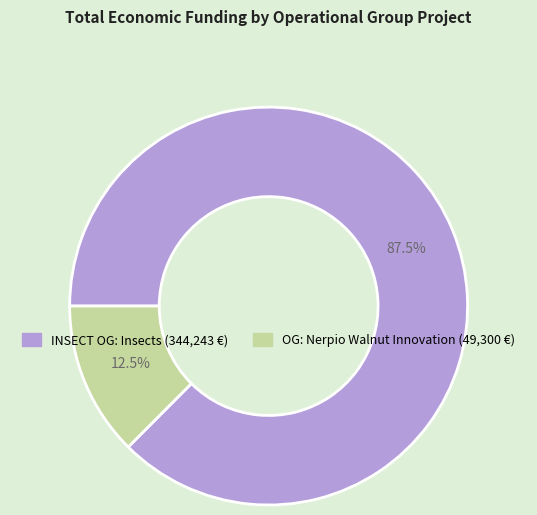

To the nearest percent, what is the average slice percentage?

50%